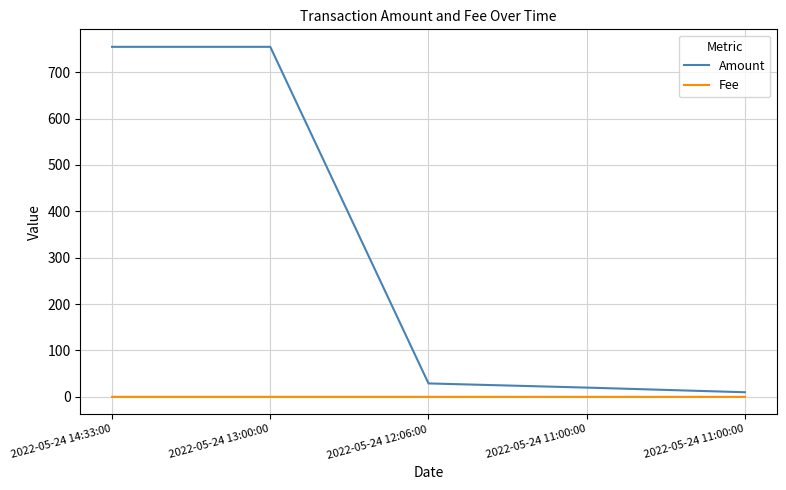

How many lines are shown in the chart?

2